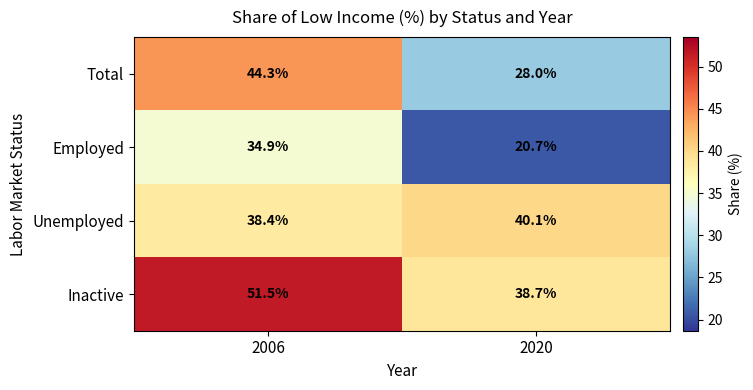

Which label corresponds to the smallest value in the chart?

2020